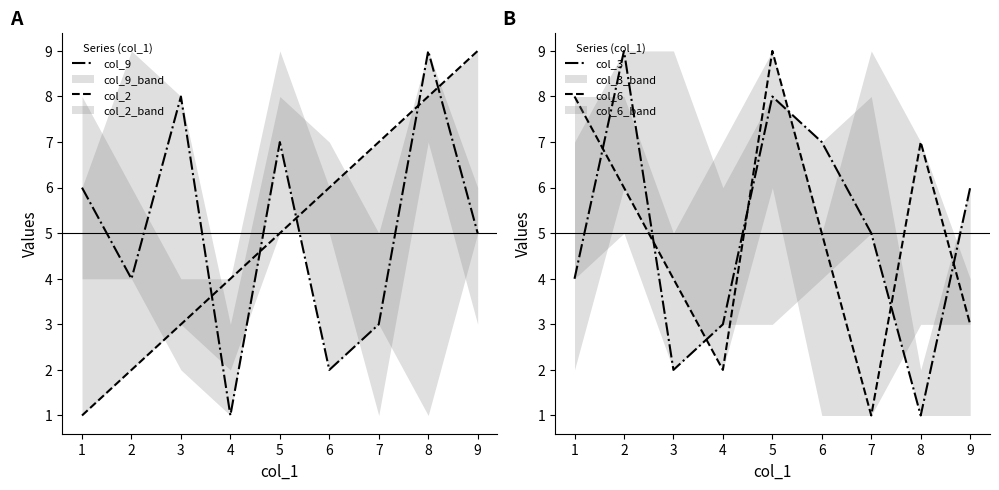

How many col_3 values are between 3 and 7?

5